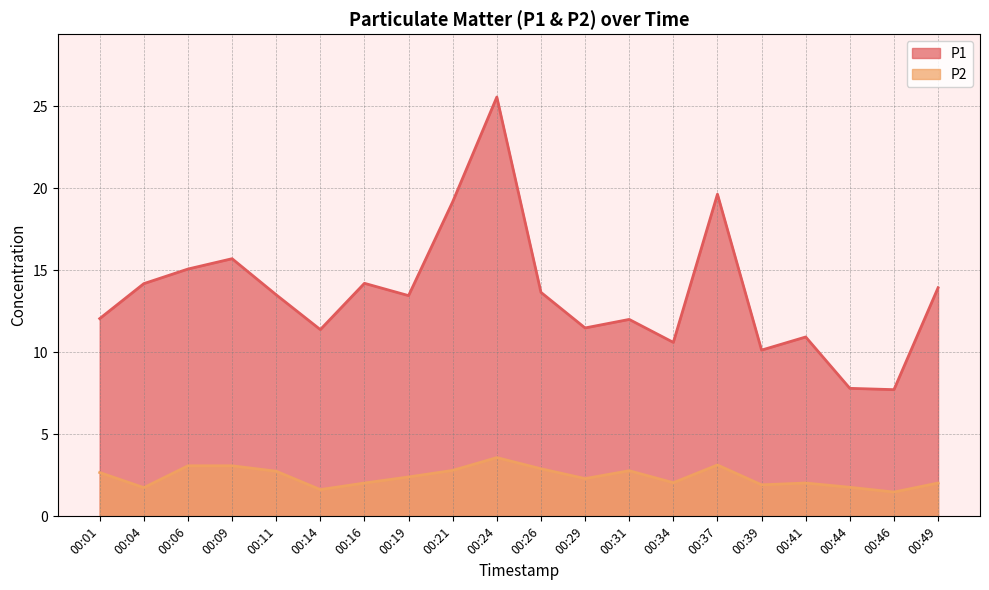

At how many categories does at least one series exceed 13?

11